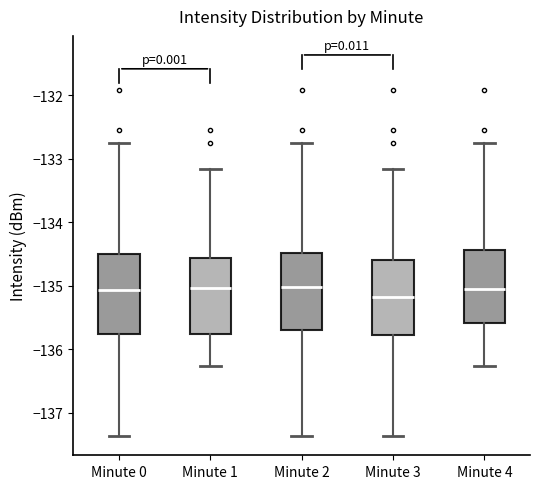

Which box has the lowest median line?

Minute 3